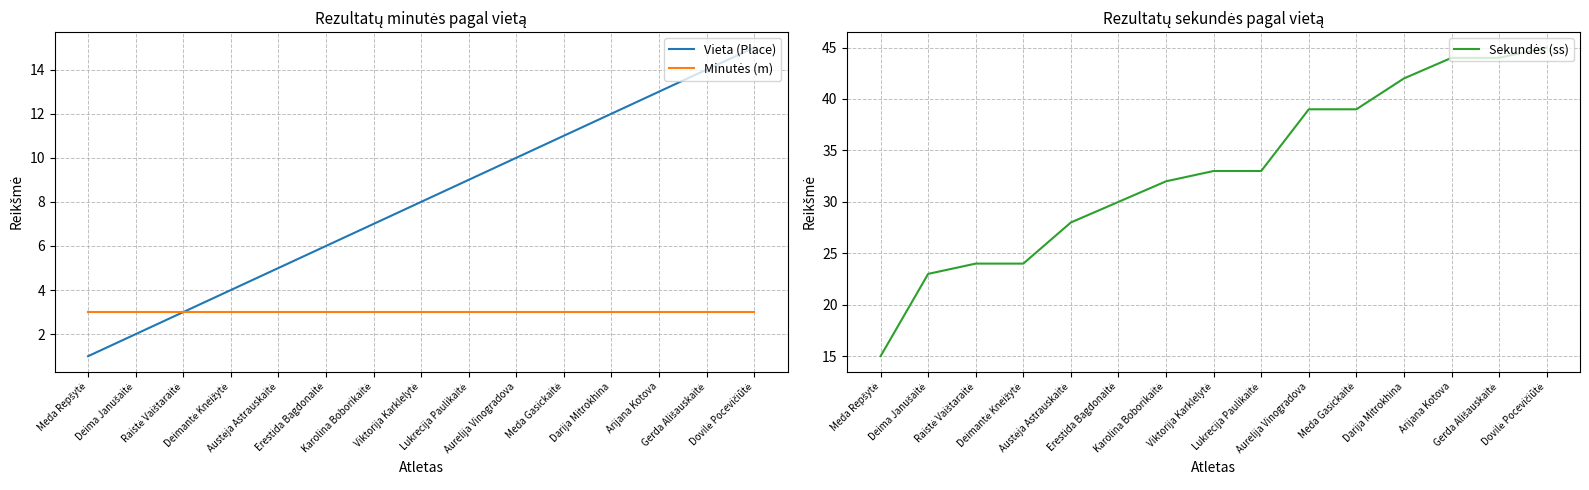

Which series has the largest range (max minus min)?

Sekundės (ss)